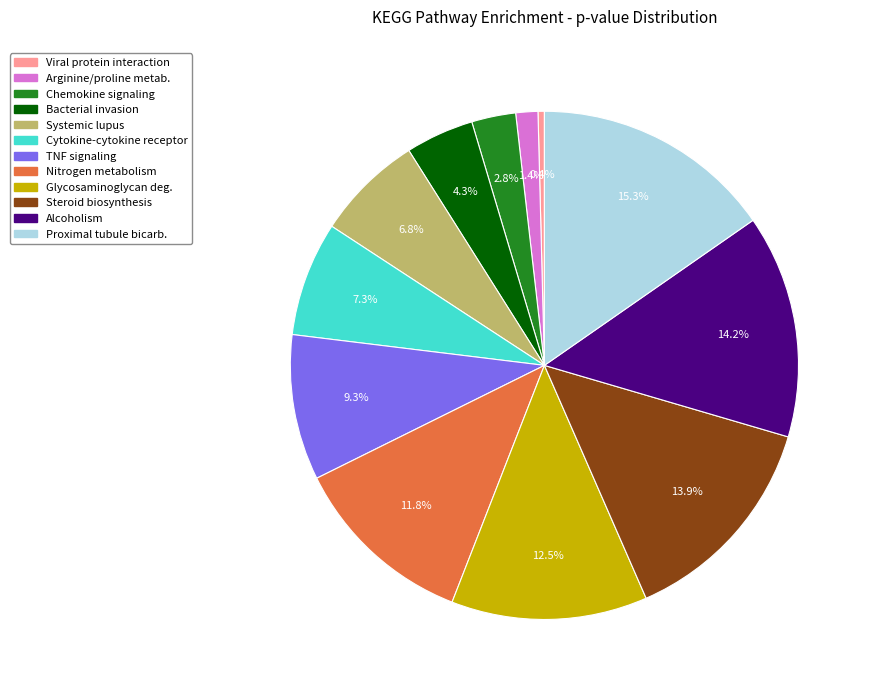

Is there any slice that represents more than half of the pie?

No